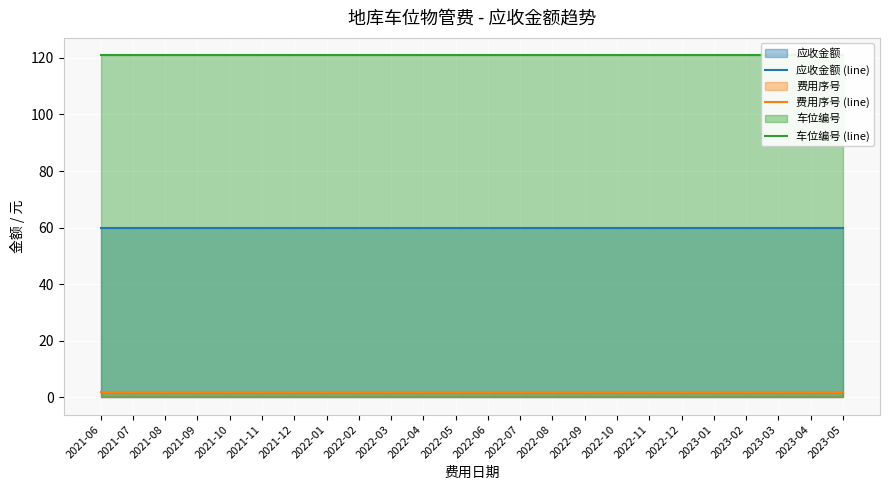

The value of 车位编号 (line) at 2022-04 is 61. True or false?

False